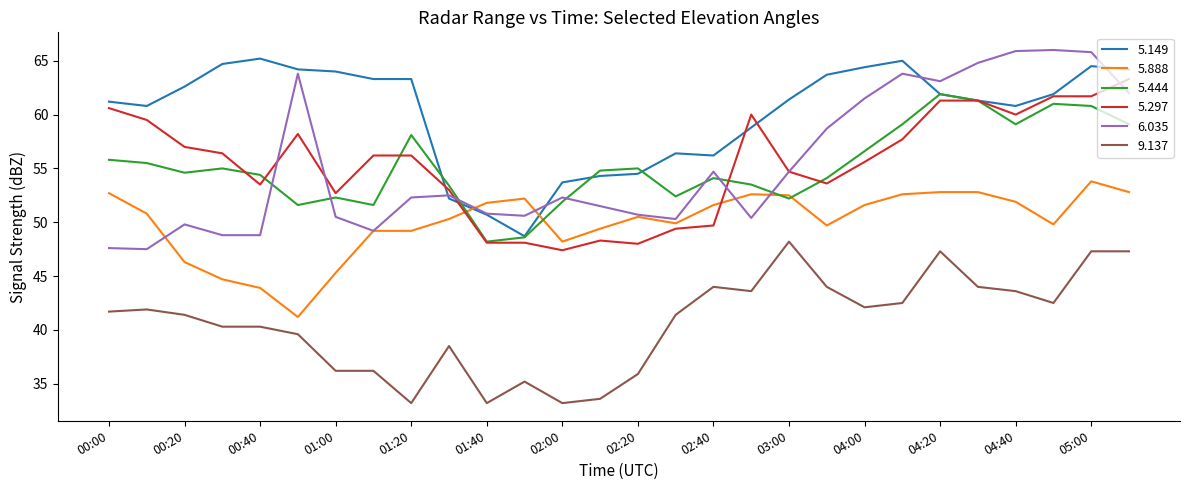

Is this an area chart (filled region under the line)?

No